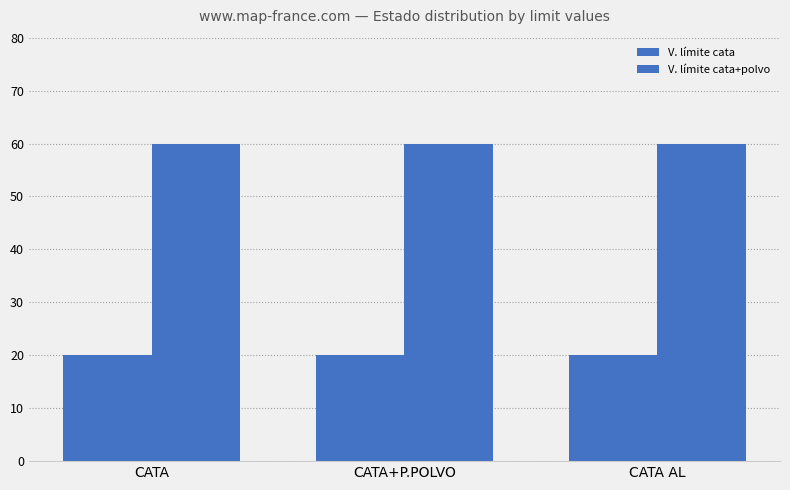

What is the sum of the V. límite cata values at CATA and CATA+P.POLVO?

40